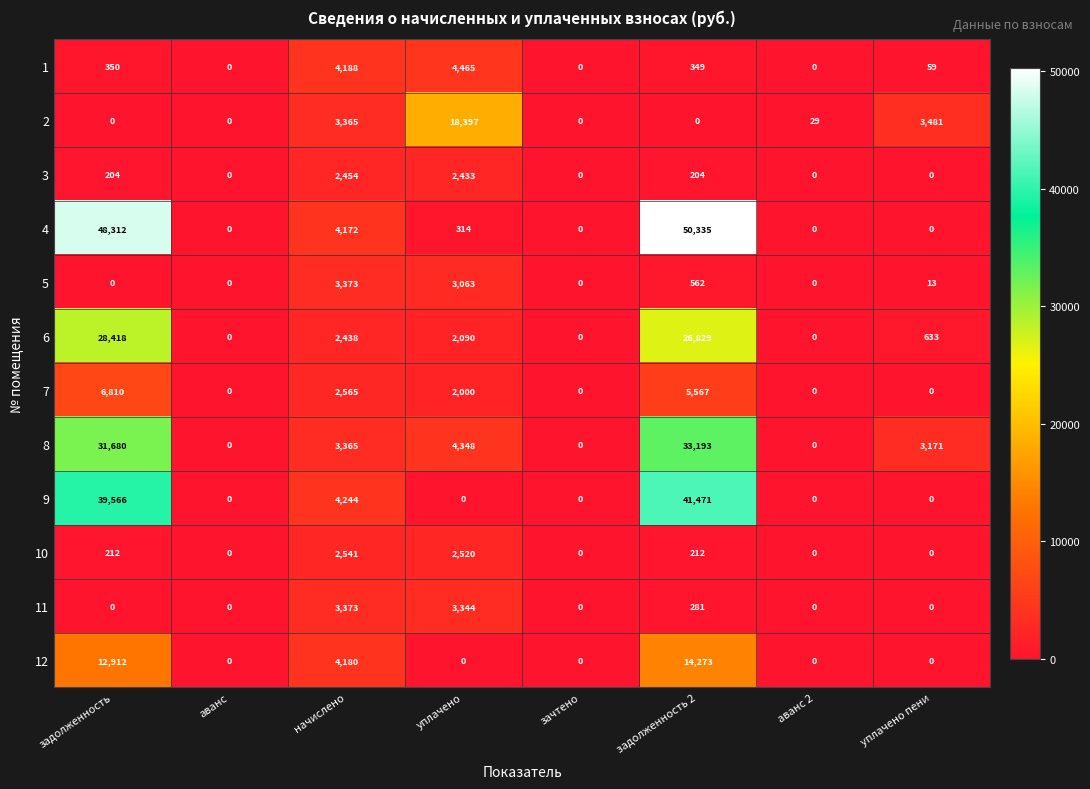

What is the maximum value shown in the chart?

50335